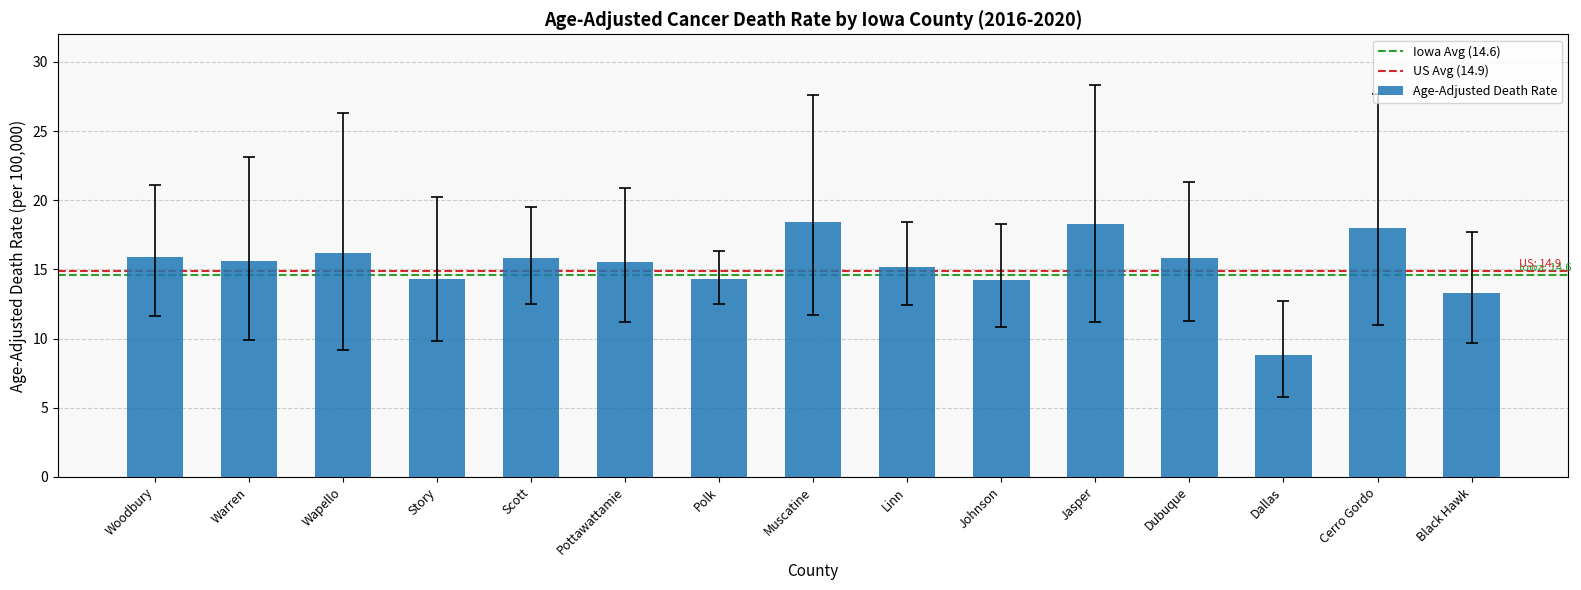

Is it true that the value at Dallas is 5.4?

False